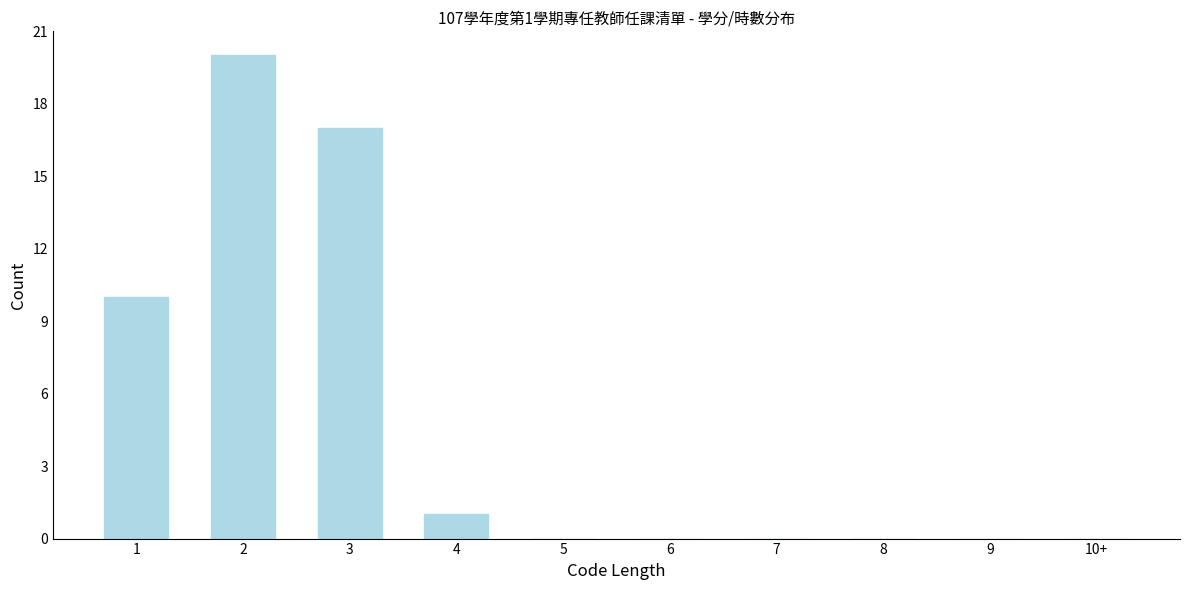

Reading right to left, list all the values displayed in this chart.

10+=0	9=0	8=0	7=0	6=0	5=0	4=1	3=17	2=20	1=10